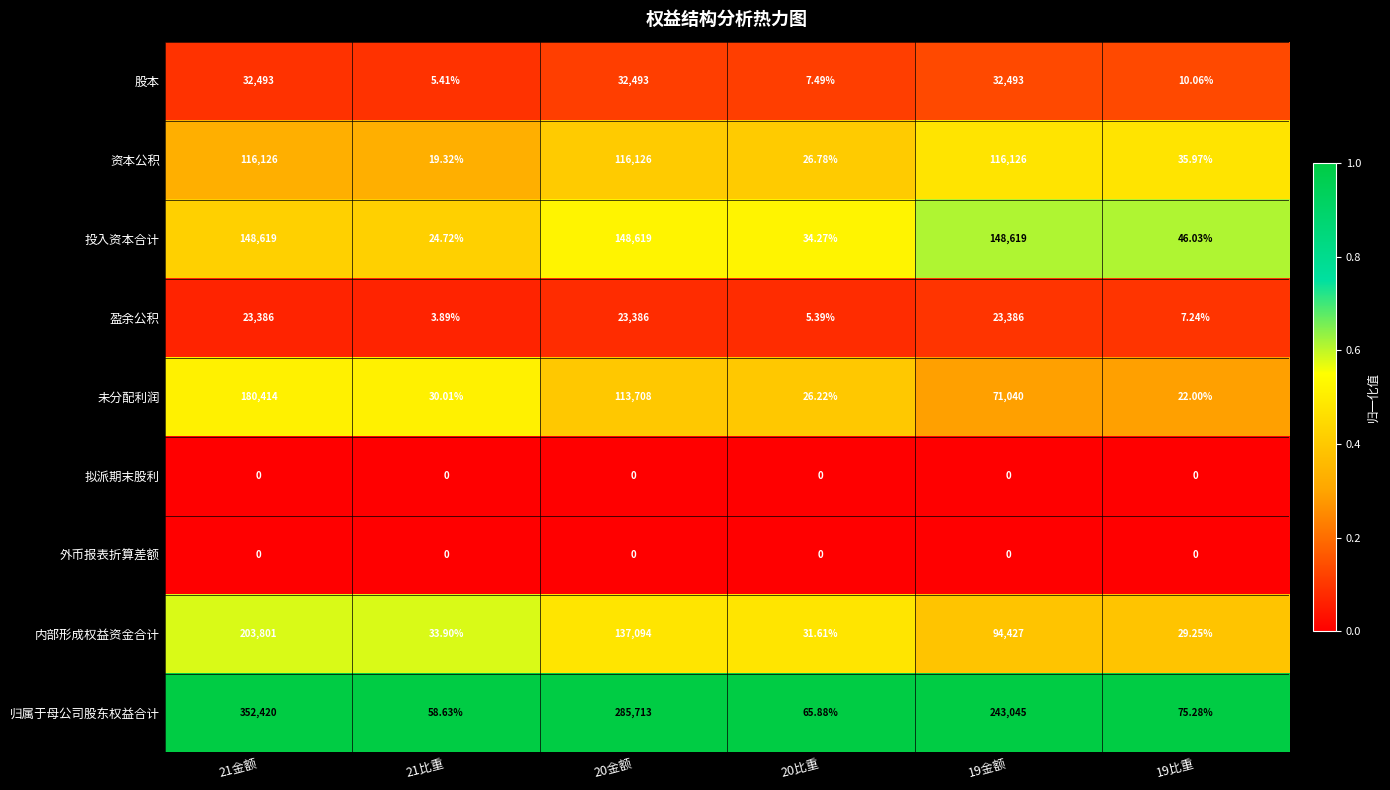

Which series has the largest range (max minus min)?

归属于母公司股东权益合计